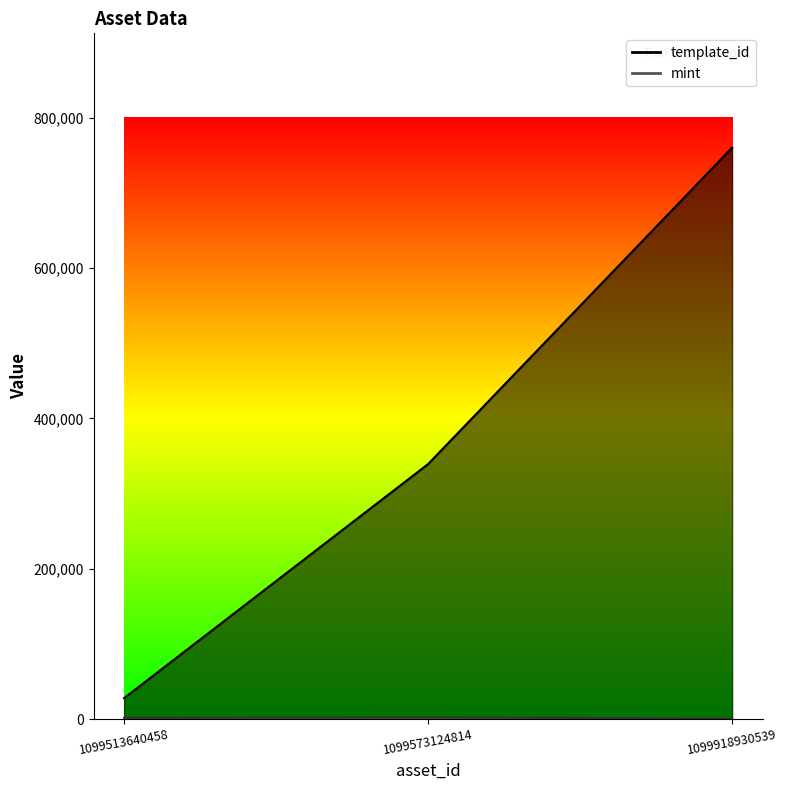

What is the sum of the mint values at 1099513640458 and 1099573124814?

4482